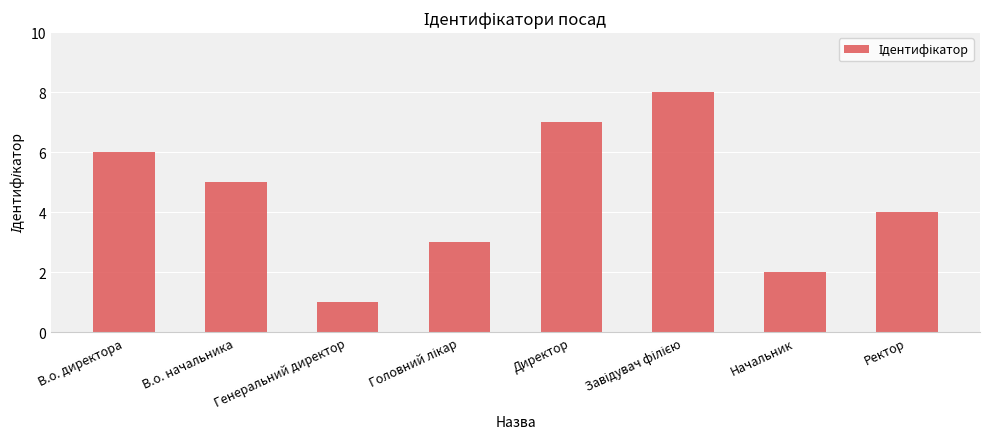

Does the chart contain any negative values?

No